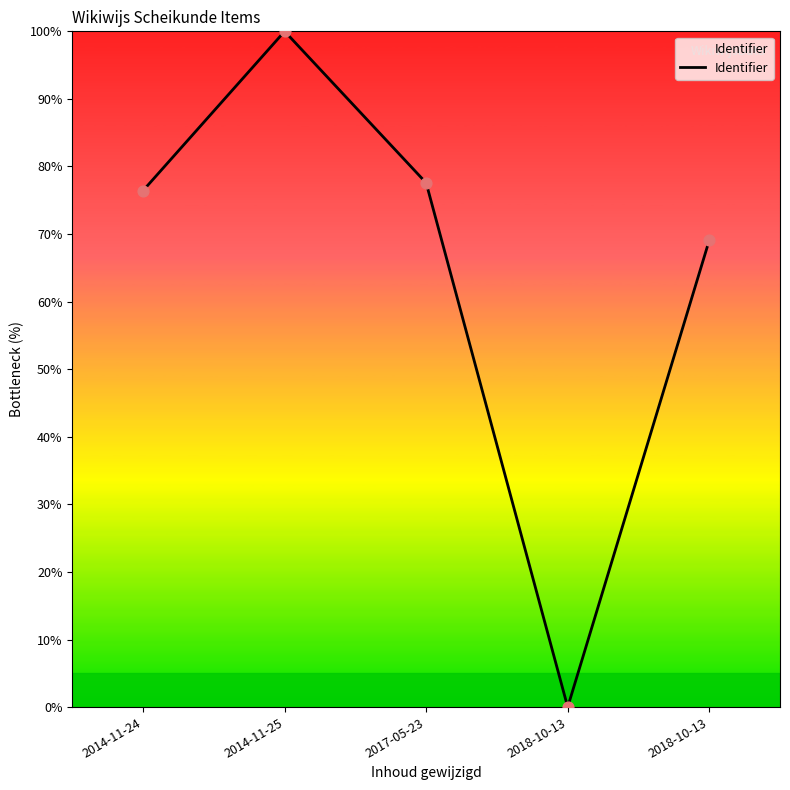

What is the change in value from 2018-10-13 to 2018-10-13?

+69.1